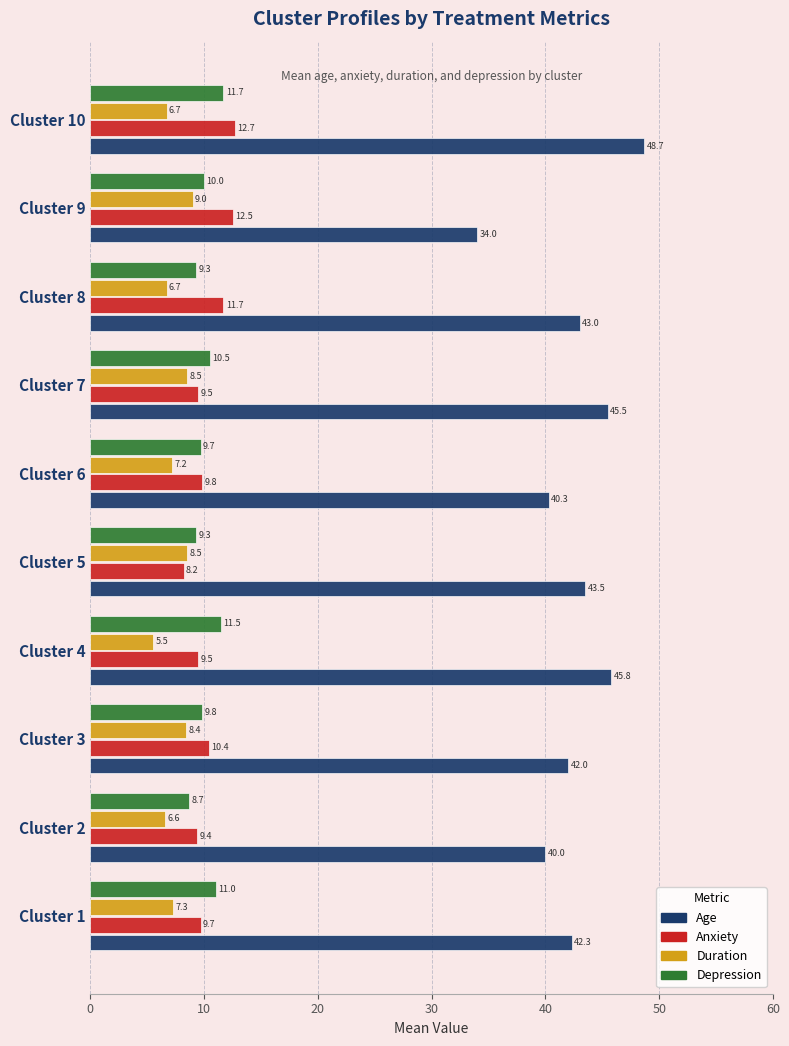

Which category has the highest value across all series?

Cluster 10